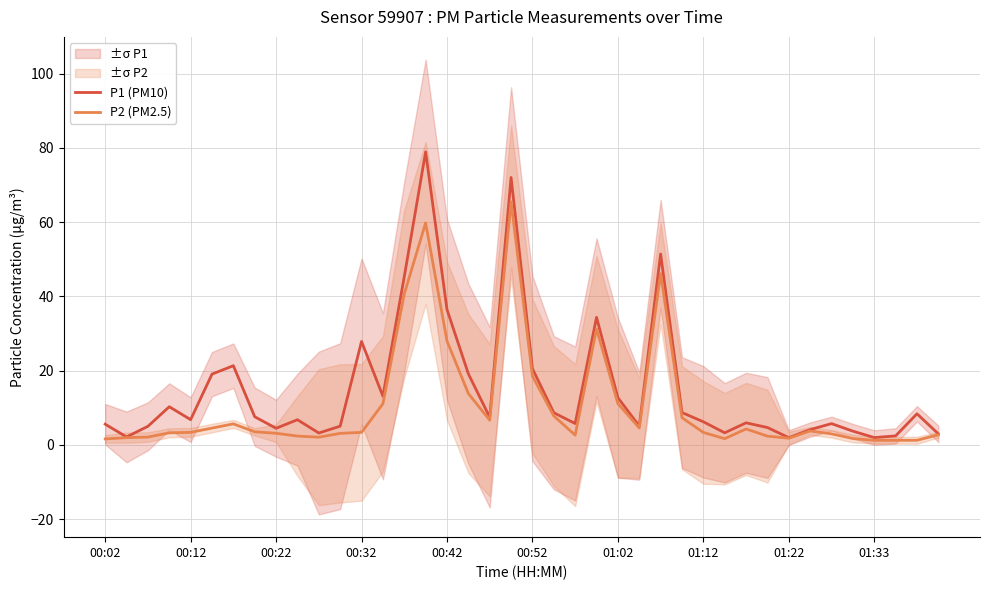

What is the average value of the P1 (PM10) series?

14.9